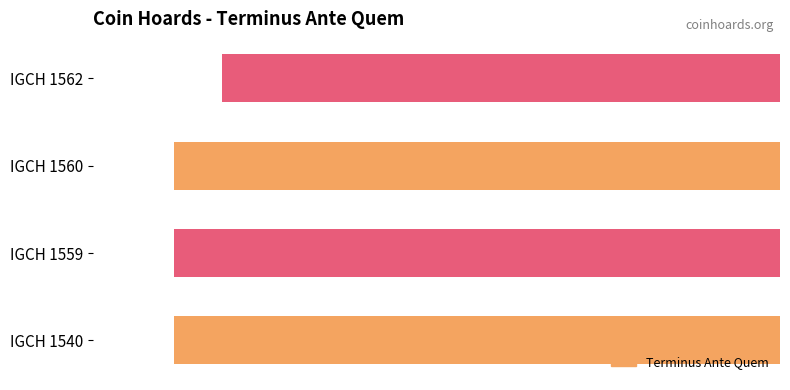

Count the values in the range -150 to -138.

4